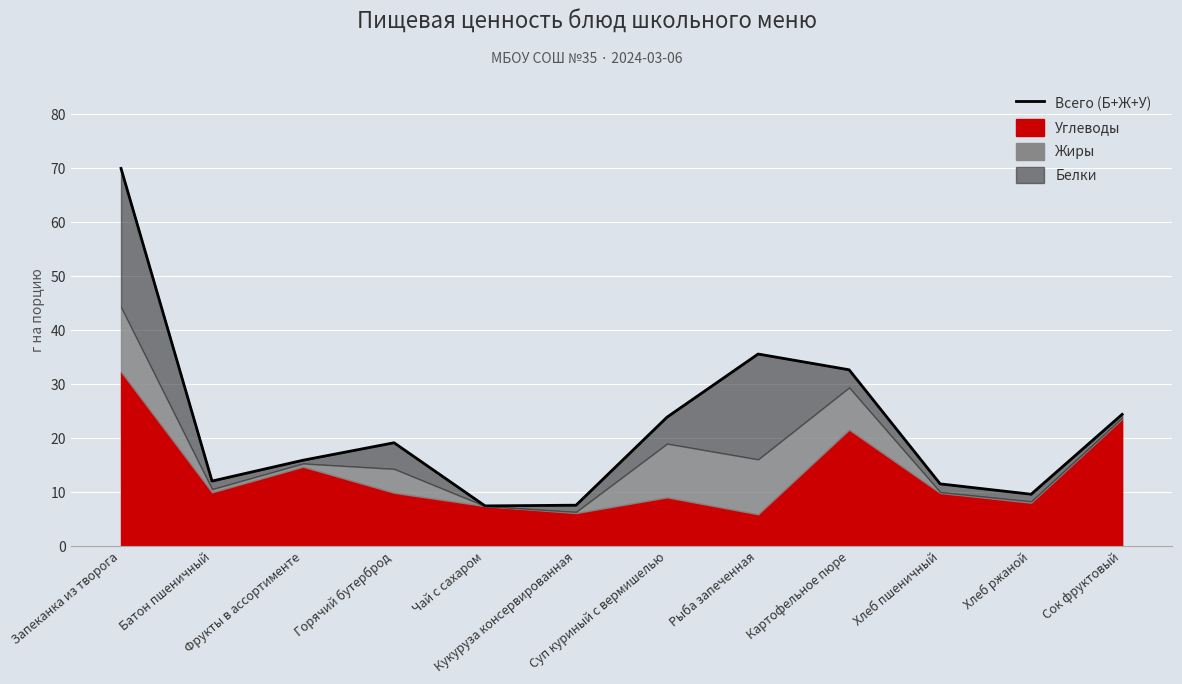

What position from the right is Чай с сахаром?

8